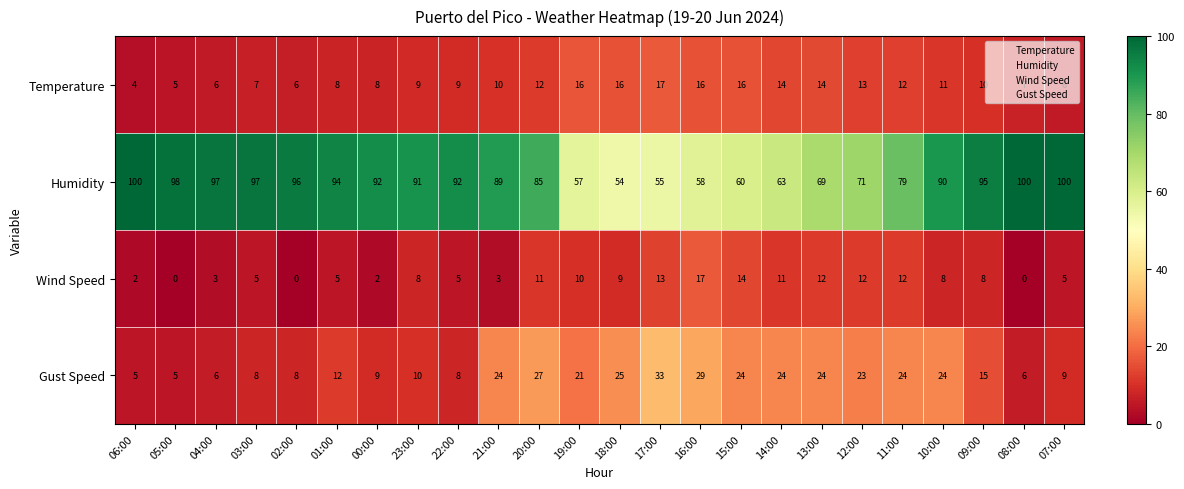

Rank the series at 22:00 from highest to lowest value.

Humidity, Temperature, Gust Speed, Wind Speed